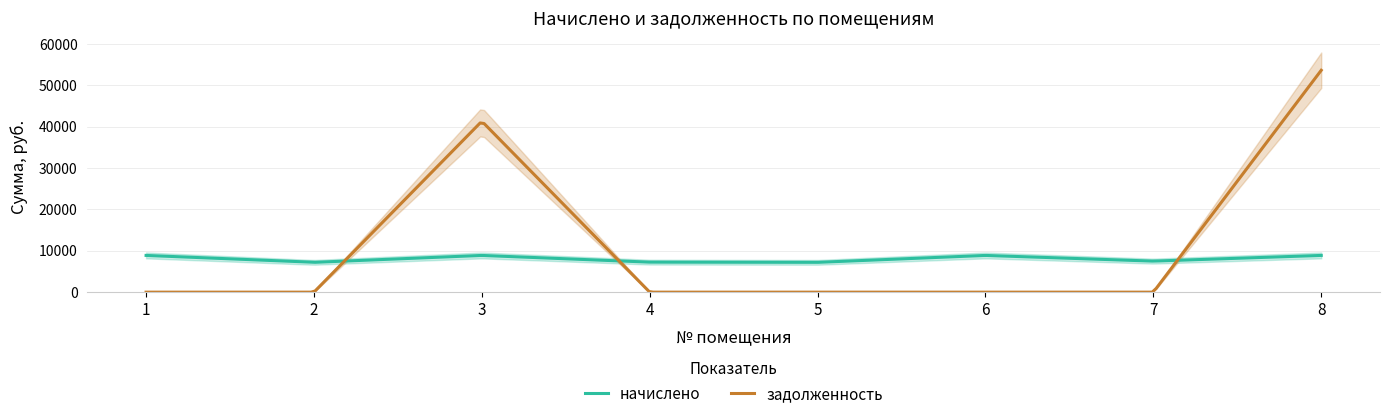

Reading right to left, list all the values displayed in this chart.

начислено: 8=8876.2	7=7501.7	6=8876.2	5=7203.6	4=7253.3	3=8876.3	2=7203.6	1=8876.2
задолженность: 8=53632.2	7=0.0	6=0.0	5=0.0	4=0.0	3=41313.4	2=0.0	1=0.0